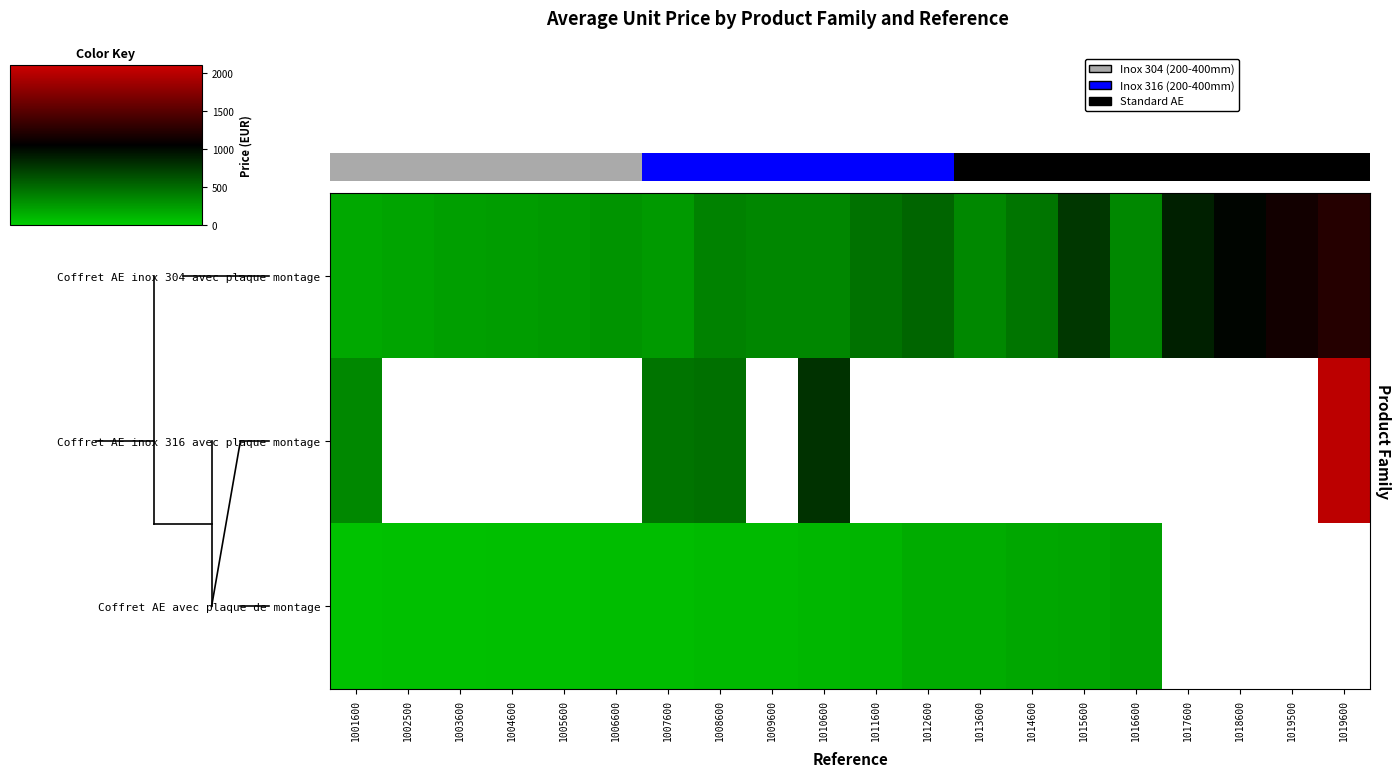

Rank the series by their maximum value, from lowest to highest.

Coffret AE avec plaque de montage, Coffret AE inox 304 avec plaque montage, Coffret AE inox 316 avec plaque montage